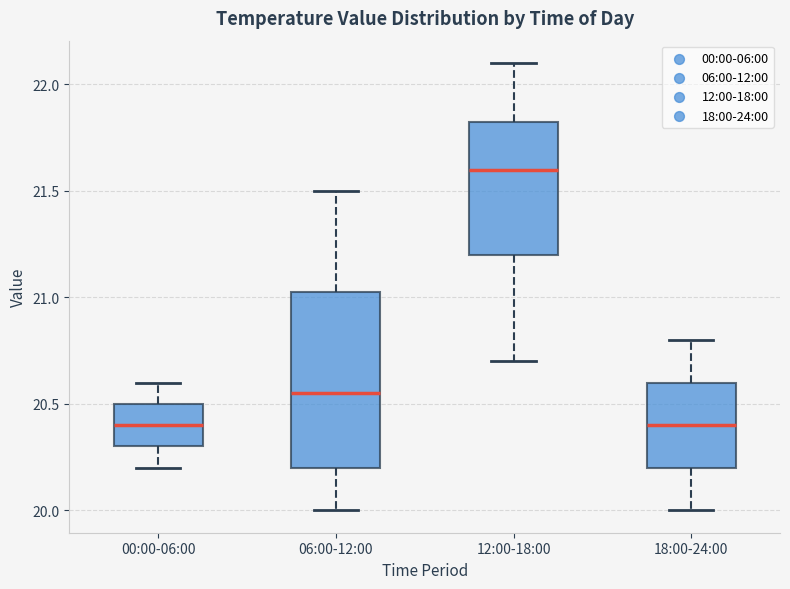

Reading left to right, read every box against the y-axis: the position of its median line, the range the box covers, and the ends of its whiskers. The values are not printed on the chart, so give them approximately, as read against the axis.

00:00-06:00: median 20.40, box 20.30 to 20.50, whiskers 20.20 to 20.60
06:00-12:00: median 20.55, box 20.20 to 21.05, whiskers 20.00 to 21.50
12:00-18:00: median 21.60, box 21.20 to 21.85, whiskers 20.70 to 22.10
18:00-24:00: median 20.40, box 20.20 to 20.60, whiskers 20.00 to 20.80